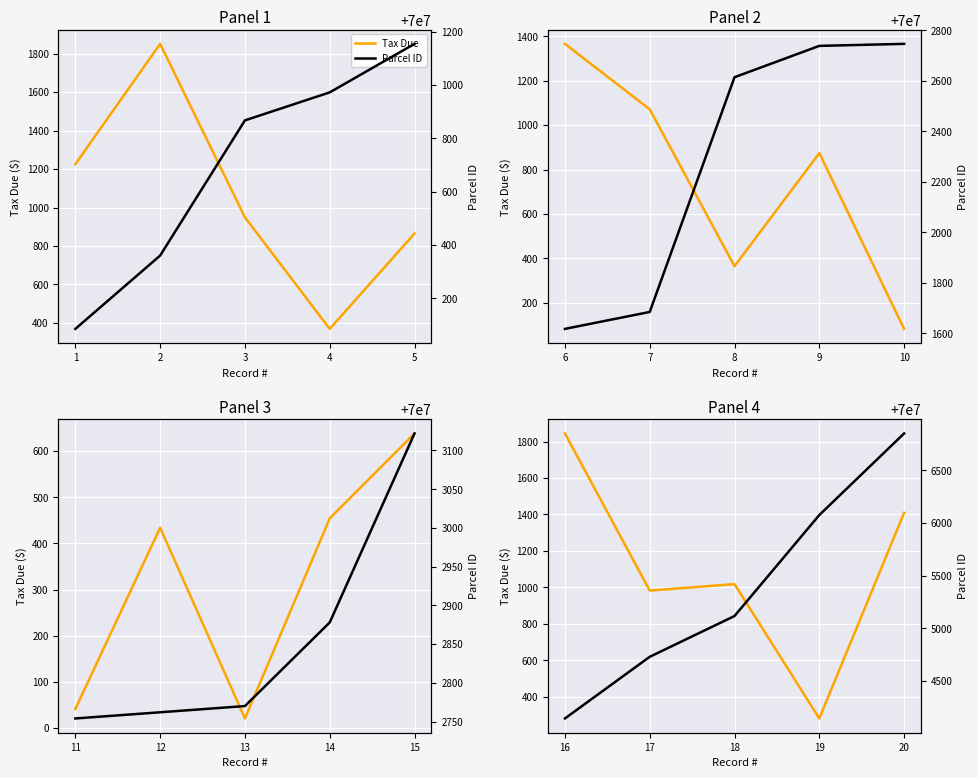

Which series has the widest spread of values?

Parcel ID